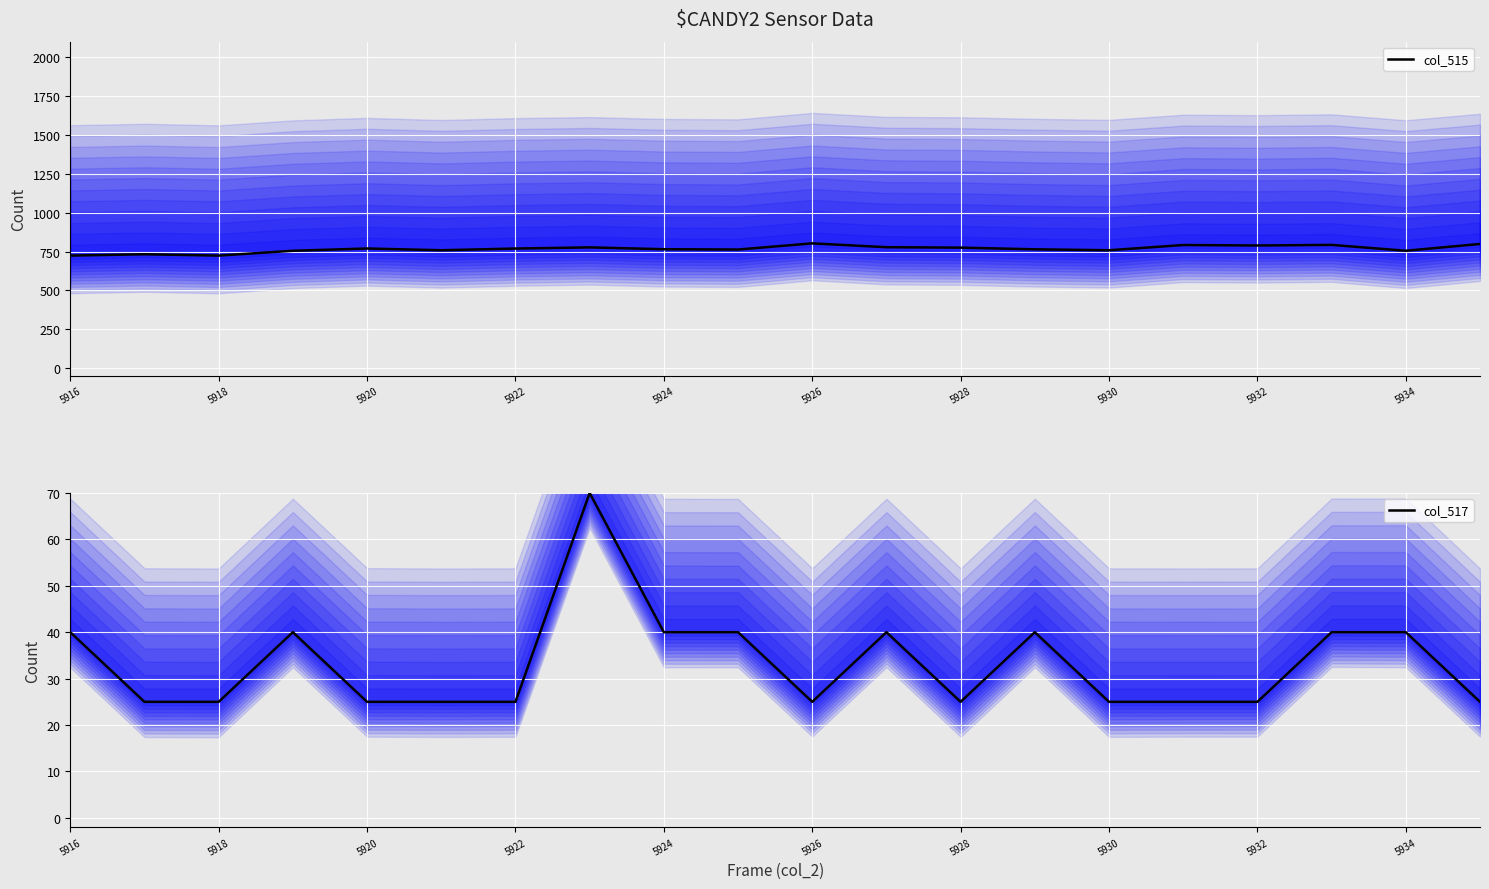

At which label is col_515 (total) closest to 763?

5934